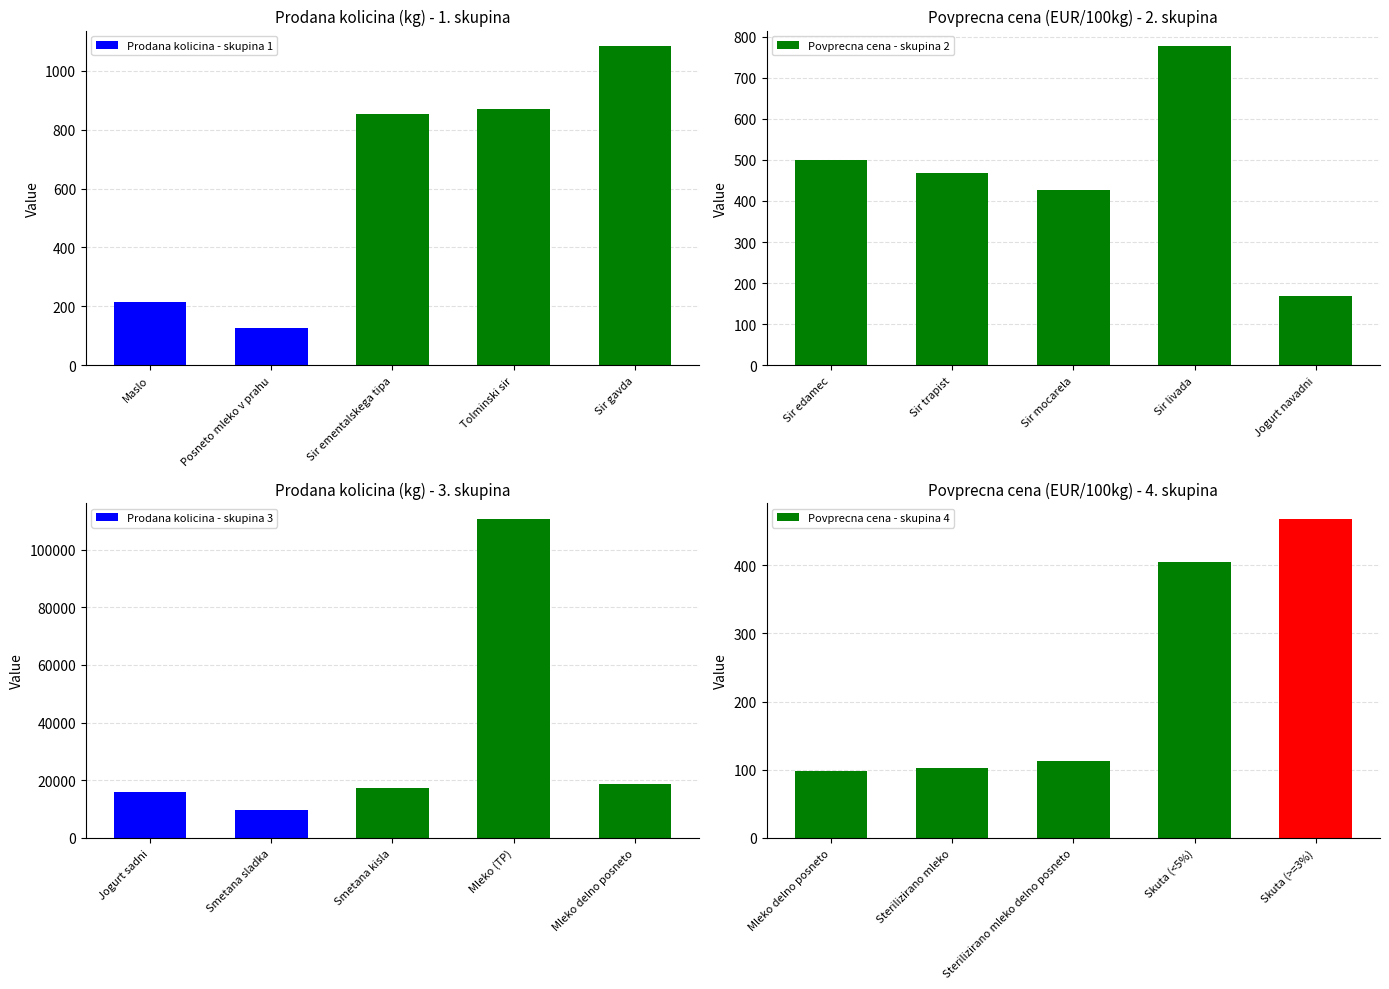

The Prodana kolicina - skupina 1 series shows 1631 at Sir gavda. True or false?

False